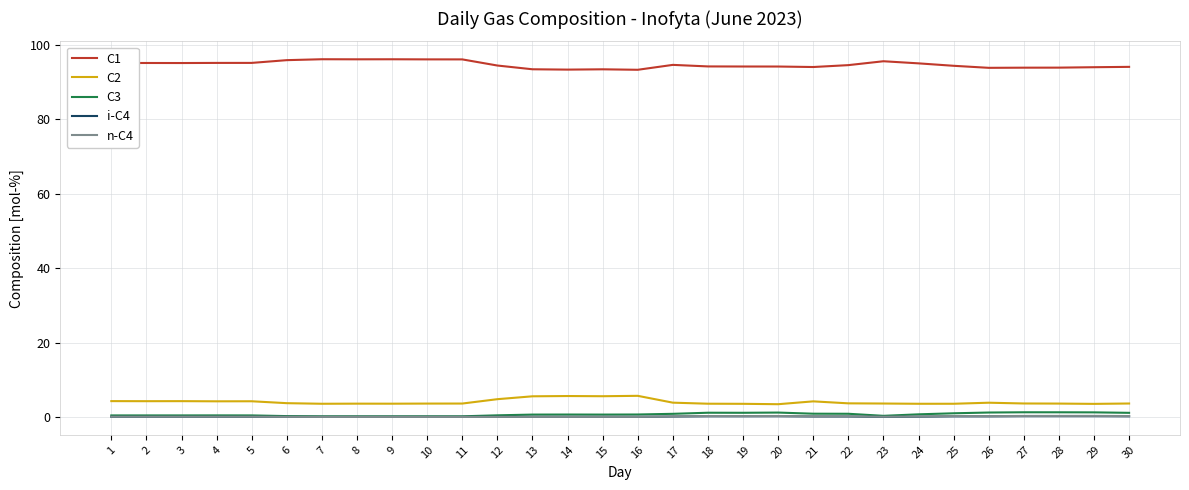

Is the value of C3 at 23 greater than the value of C2 at 19?

No